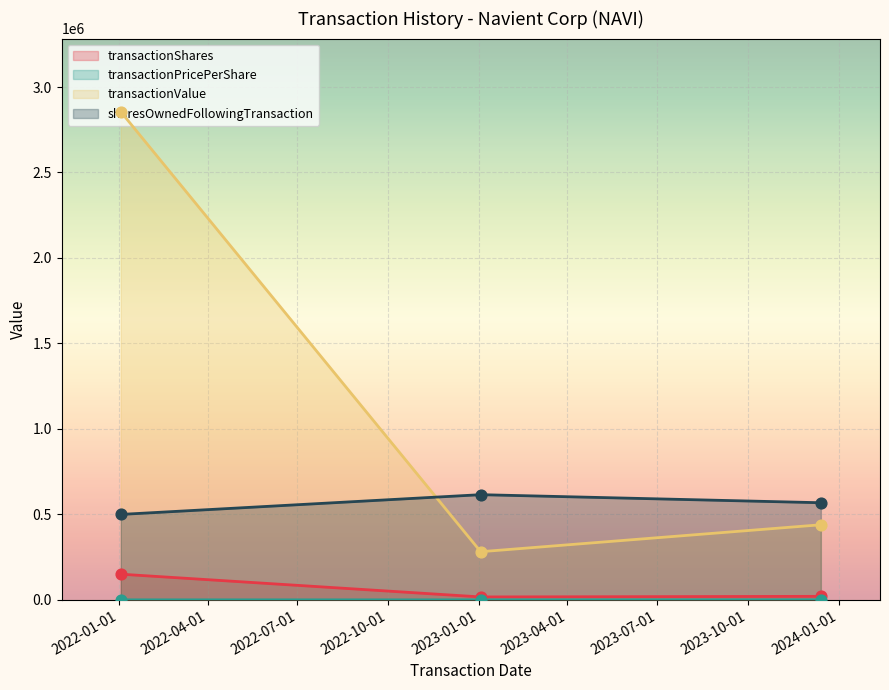

At how many categories does at least one series exceed 2203583?

1